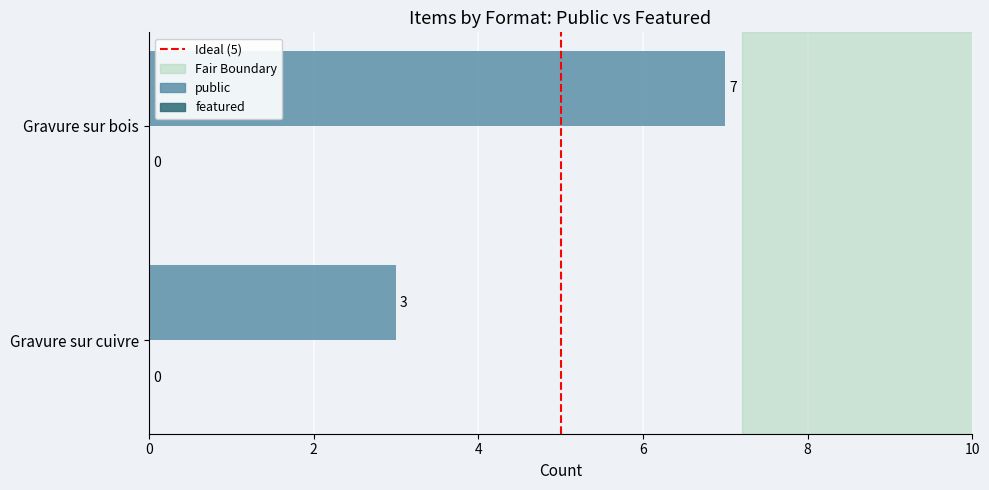

List the labels in order of value, largest first.

Gravure sur bois, Gravure sur cuivre